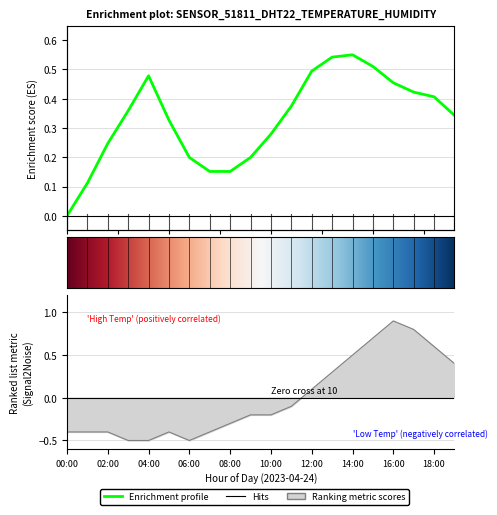

At how many categories does at least one series exceed 0?

19